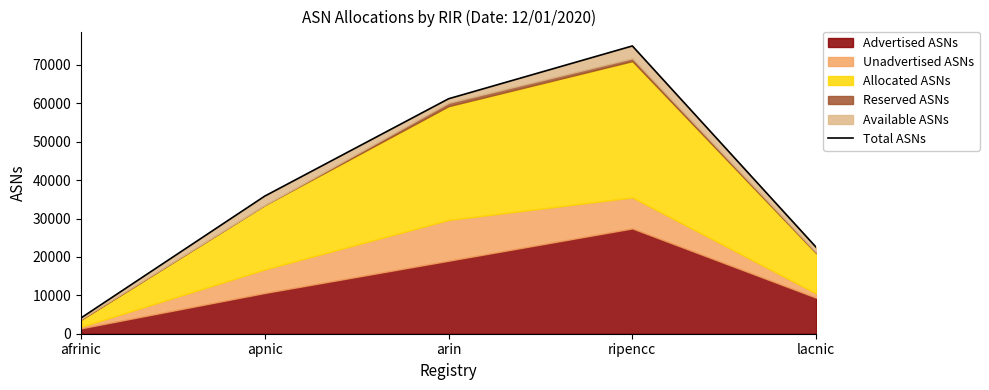

What is the value of the 4th point from the left?

74955